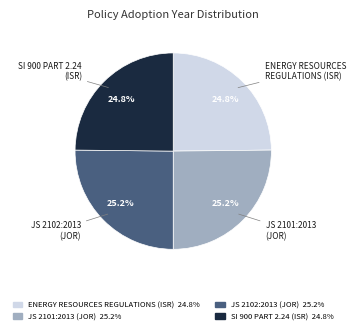

Does any single category account for the majority?

No